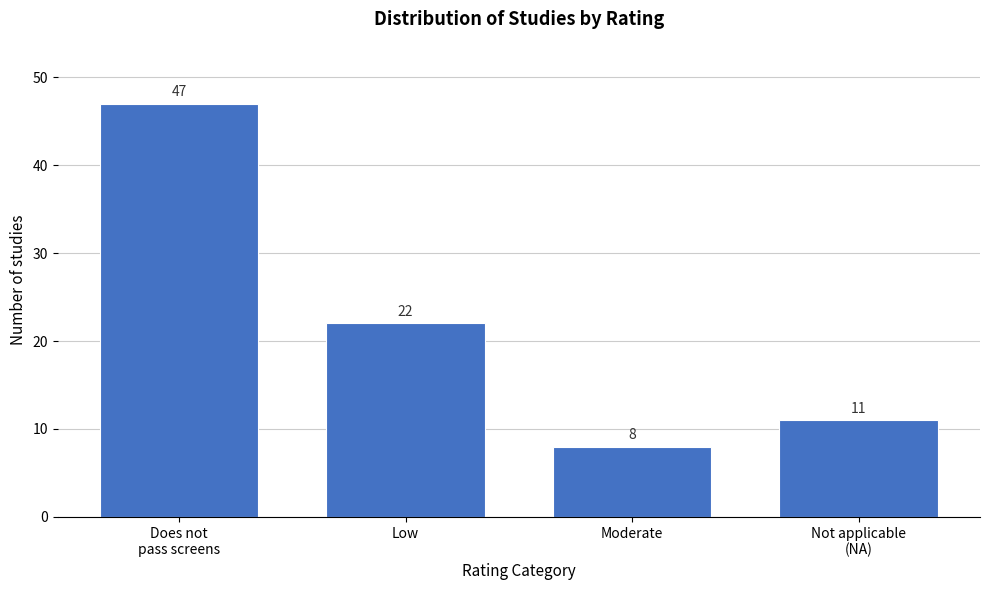

Reading right to left, extract all data points from this chart.

11	8	22	47